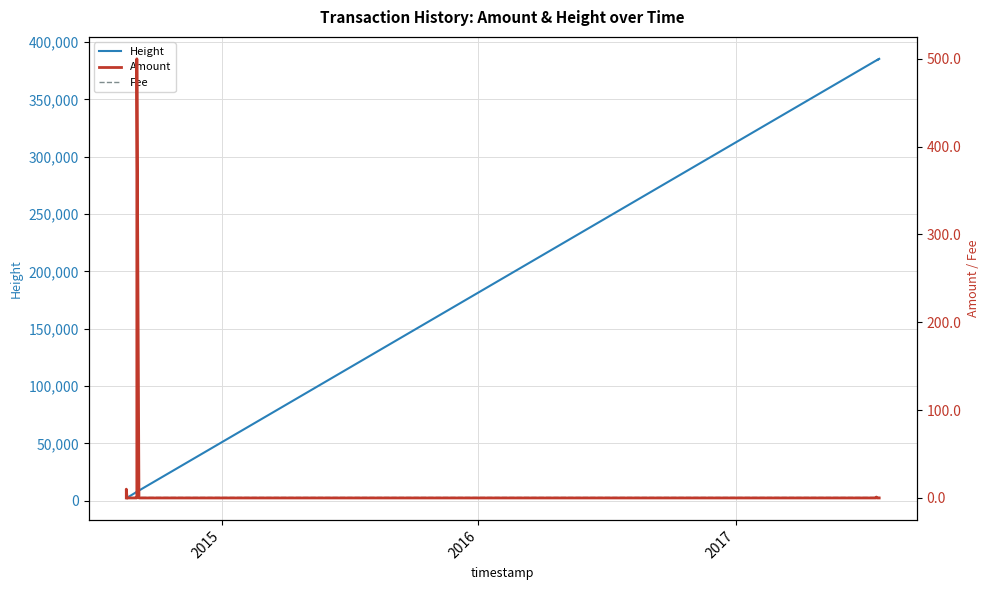

Does the chart have visible grid lines?

Yes